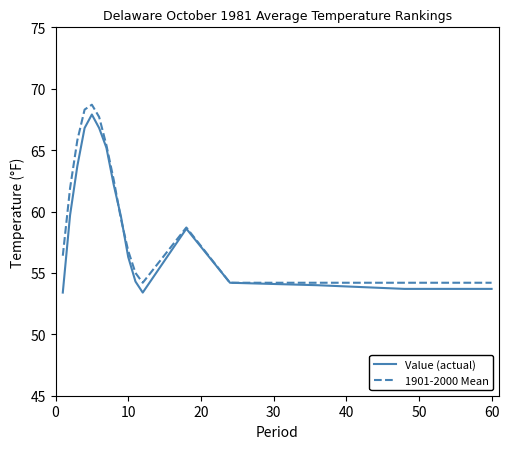

What is the smallest value displayed?

53.4